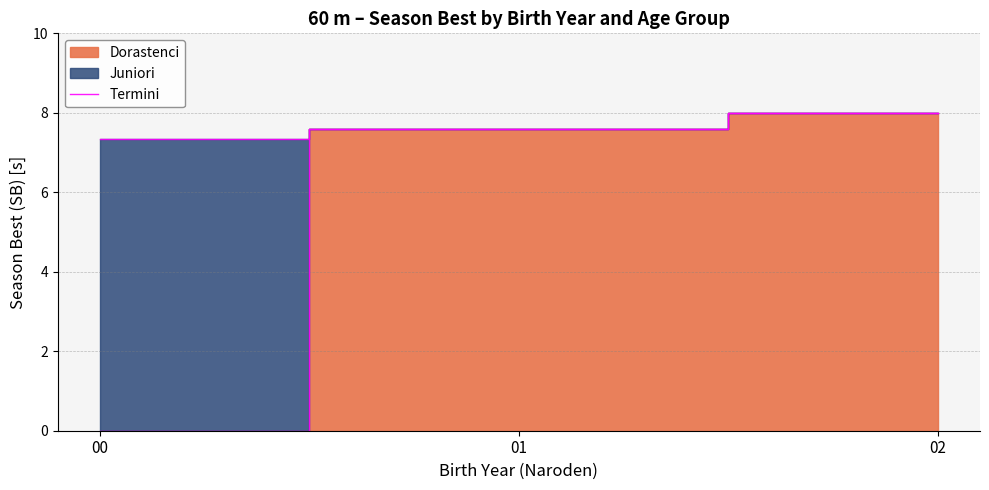

Does the chart display data point markers on the line(s)?

No